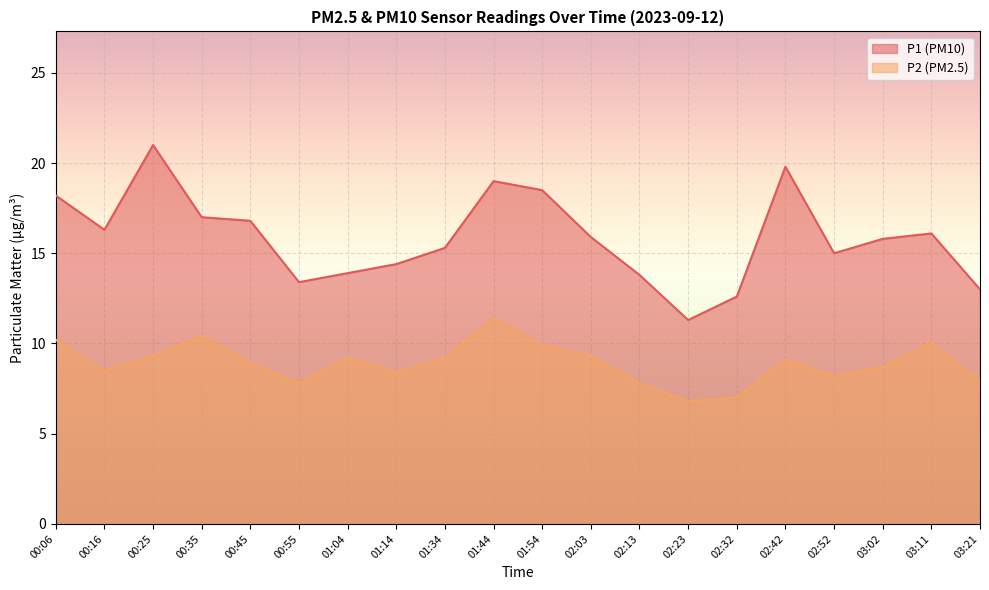

What is the difference between the maximum and minimum values in the P2 series?

4.6